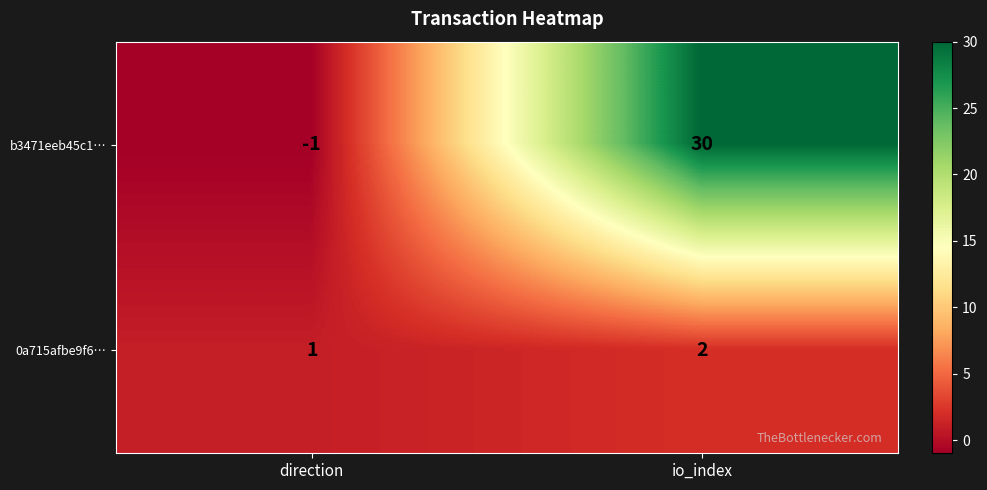

What is the difference between the b3471eeb45c1… values at direction and io_index?

31